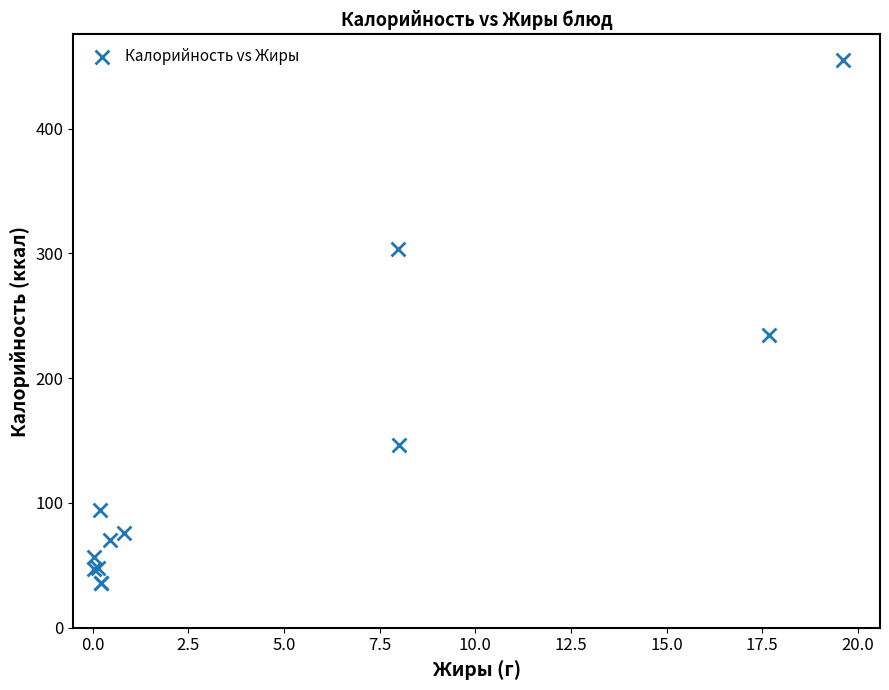

What Y value in the scatter plot is closest to 245?

234.6